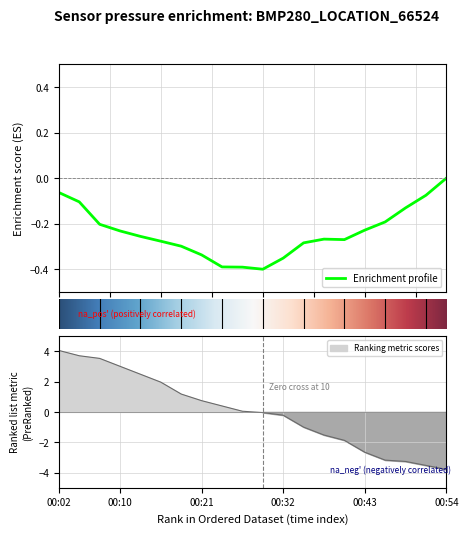

How many data points does each series have?

20